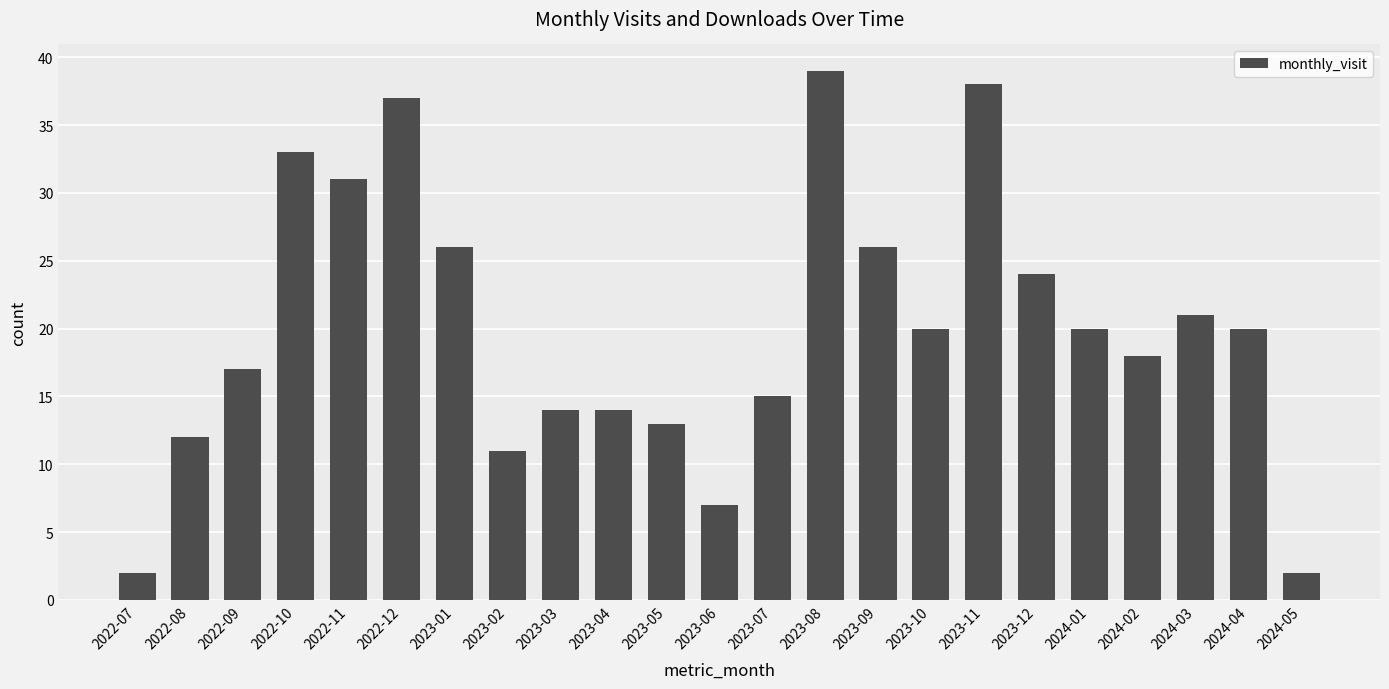

Reading right to left, list all the values displayed in this chart.

2024-05=2	2024-04=20	2024-03=21	2024-02=18	2024-01=20	2023-12=24	2023-11=38	2023-10=20	2023-09=26	2023-08=39	2023-07=15	2023-06=7	2023-05=13	2023-04=14	2023-03=14	2023-02=11	2023-01=26	2022-12=37	2022-11=31	2022-10=33	2022-09=17	2022-08=12	2022-07=2